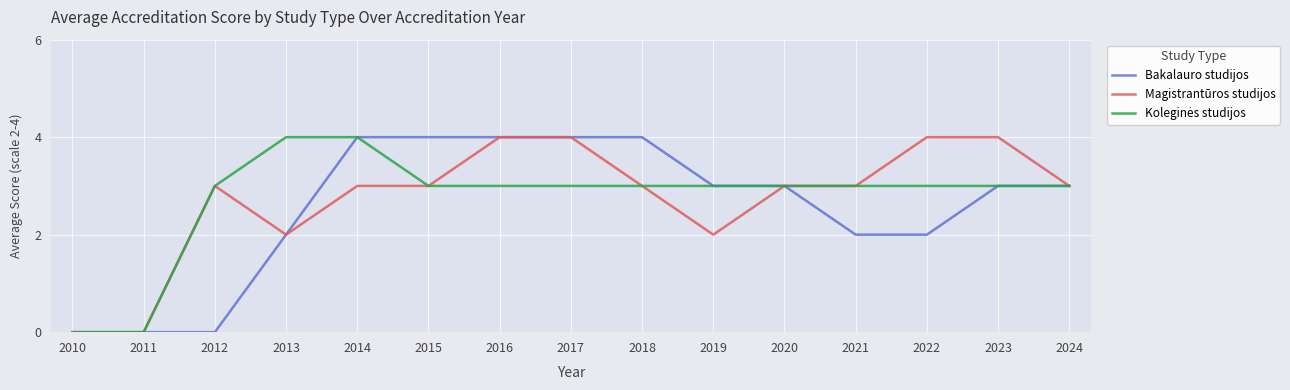

What is the difference between the Magistrantūros studijos values at 2023 and 2012?

1